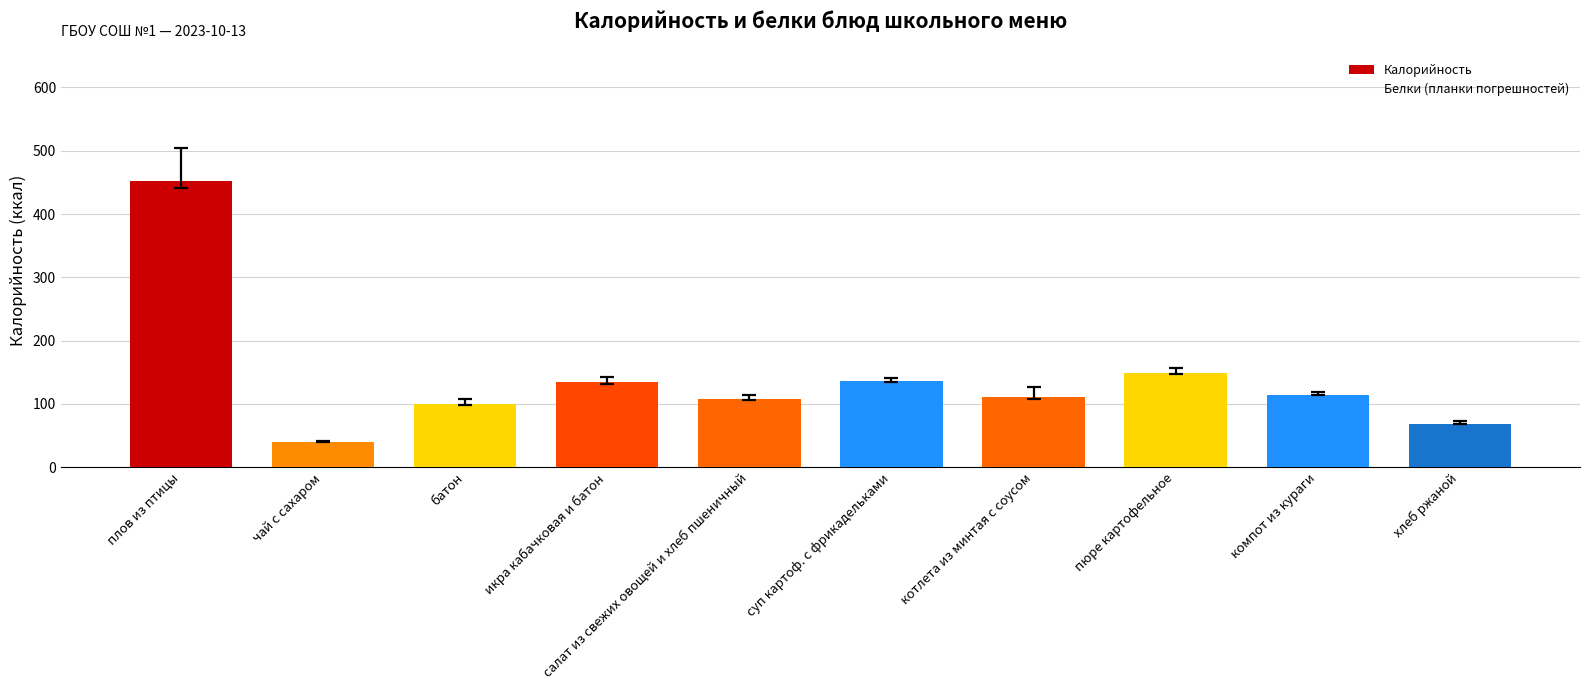

What is the label of the 10th bar from the right?

плов из птицы